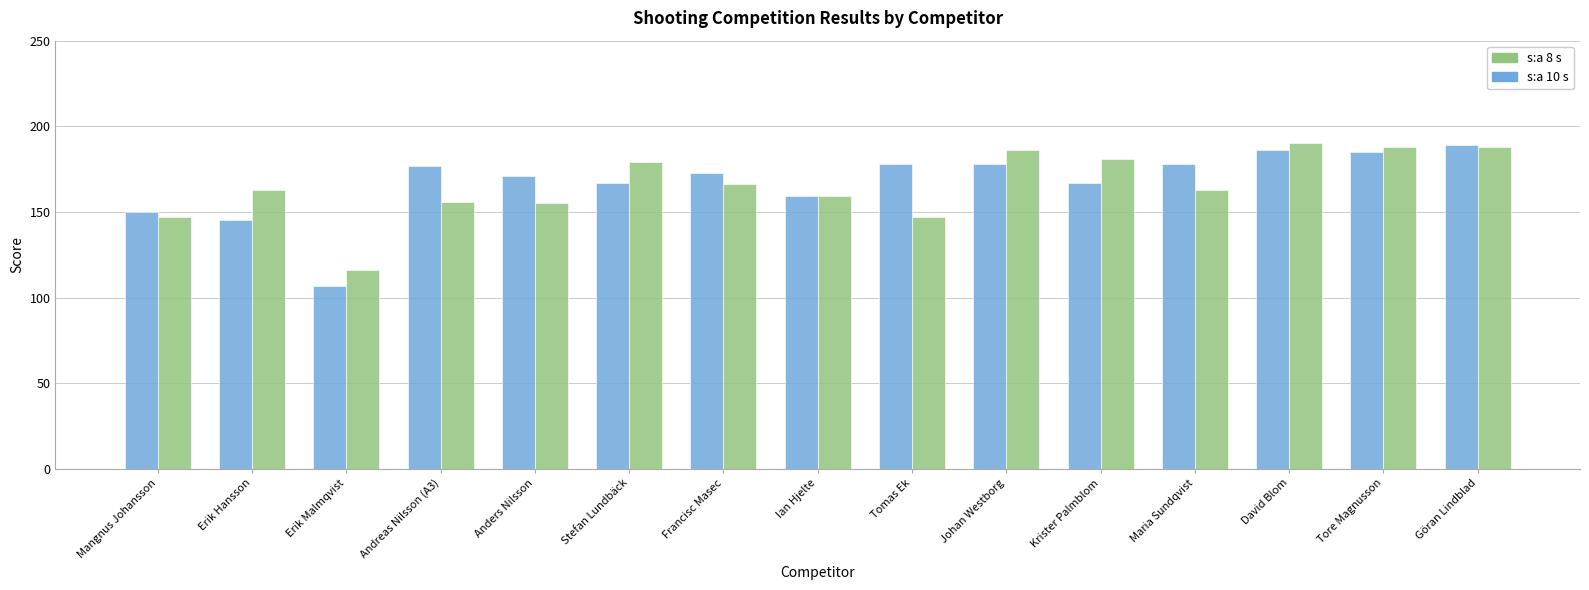

At which label does s:a 10 s reach its peak?

Göran Lindblad